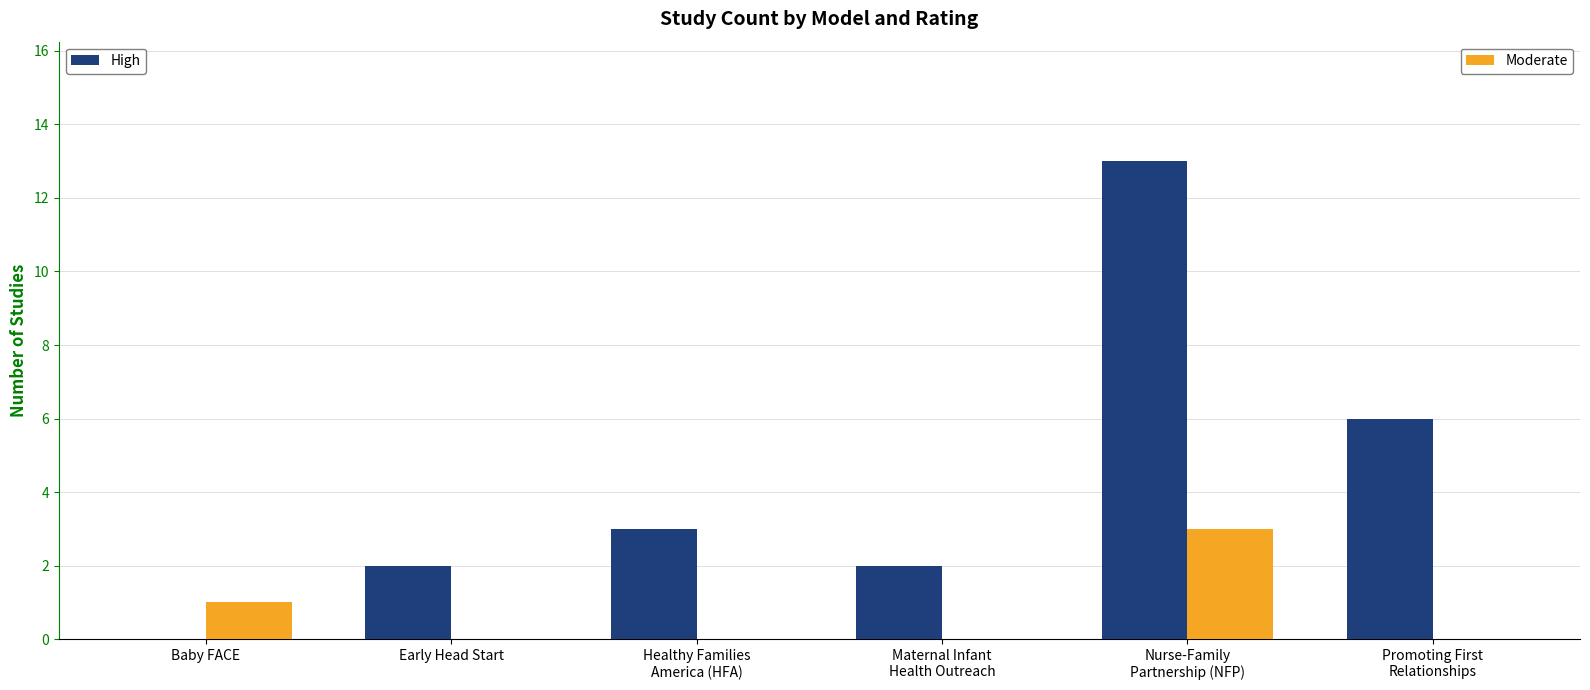

How many categories are shown in the chart?

6